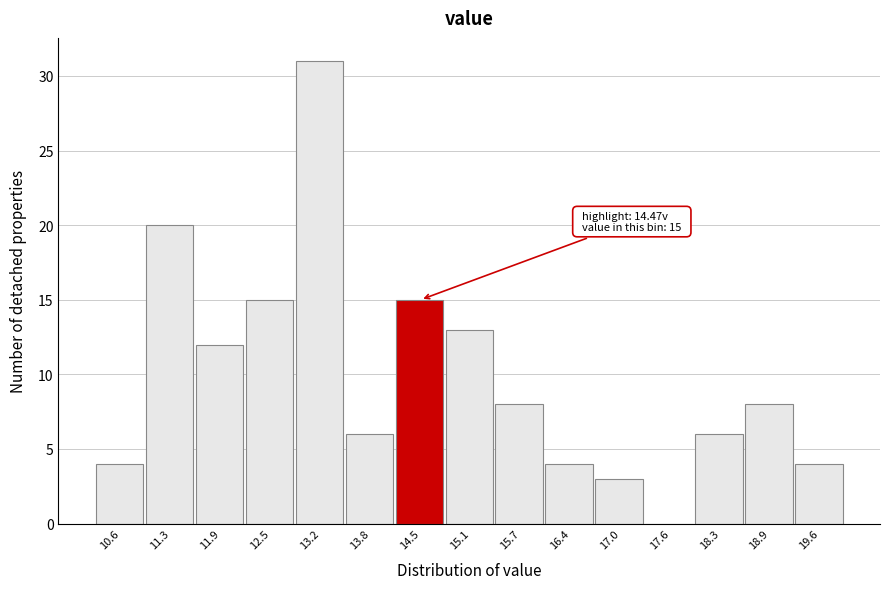

Reading left to right, extract all data points from this chart.

10.6=4	11.3=20	11.9=12	12.5=15	13.2=31	13.8=6	14.5=15	15.1=13	15.7=8	16.4=4	17.0=3	17.6=0	18.3=6	18.9=8	19.6=4